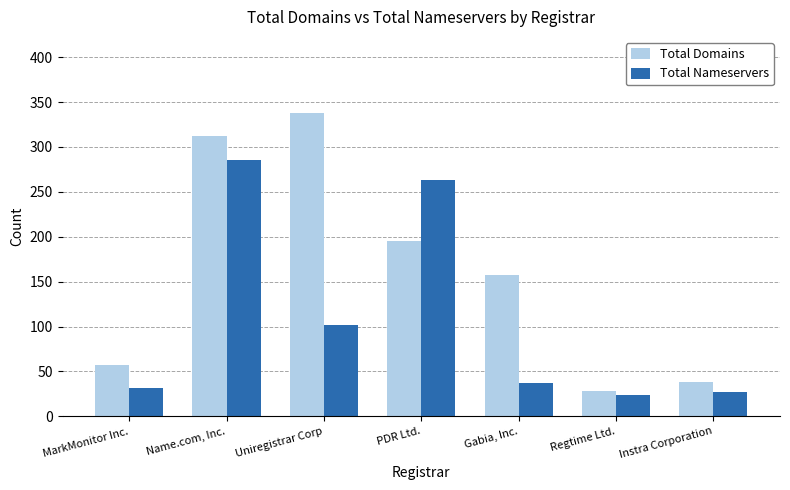

What value does the Total Nameservers series have at Gabia, Inc.?

37